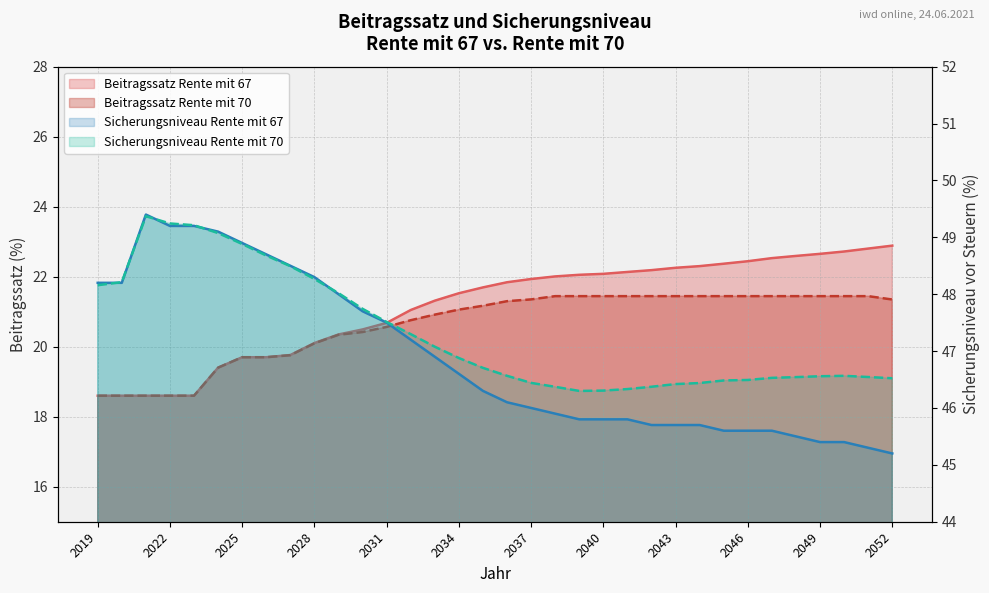

Does the chart have visible grid lines?

Yes